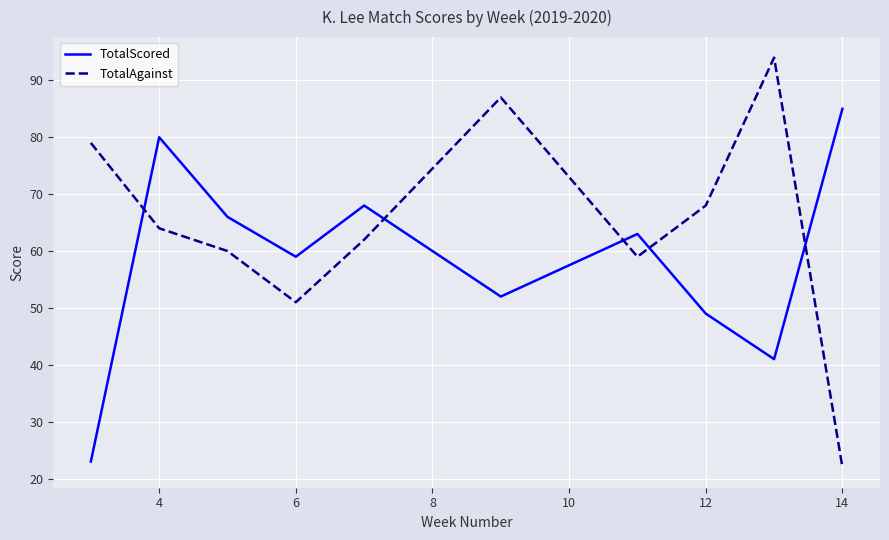

What are all the series names shown in the legend?

TotalScored, TotalAgainst